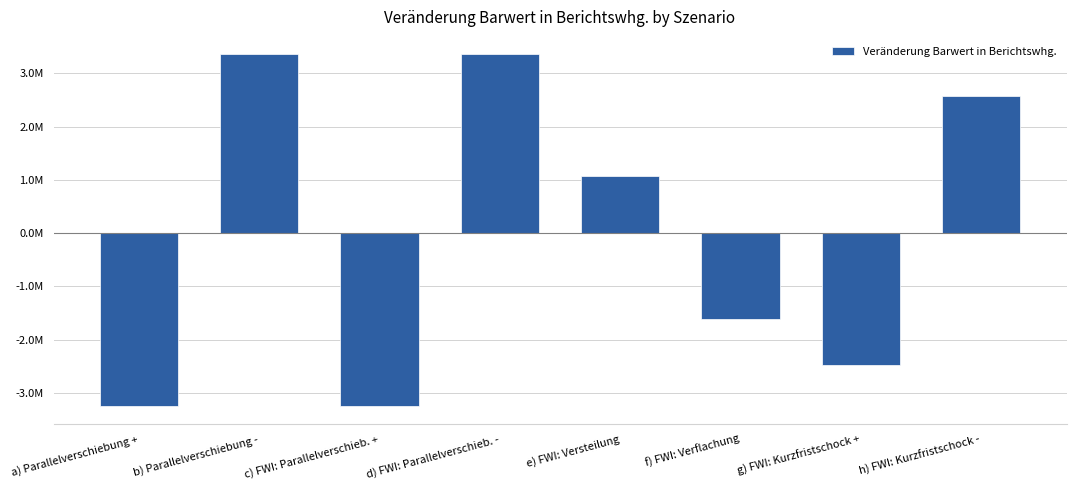

What is the label of the 2nd bar from the left?

b) Parallelverschiebung -